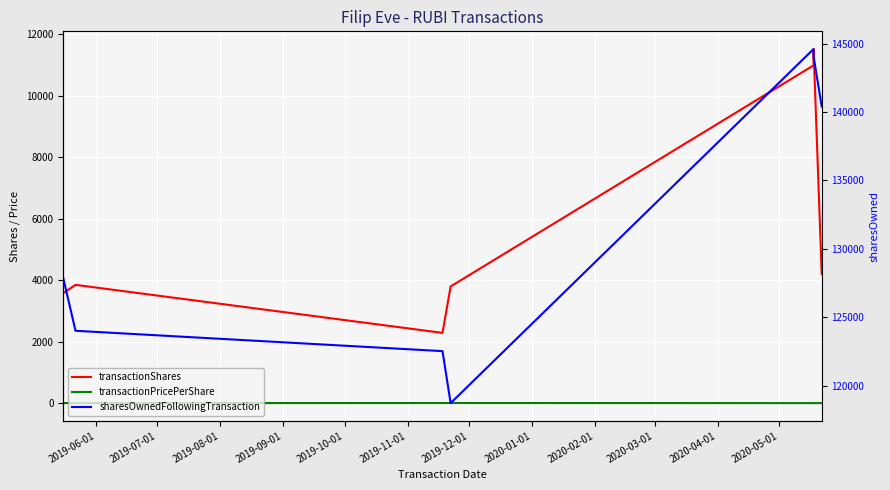

Does the chart display data point markers on the line(s)?

No